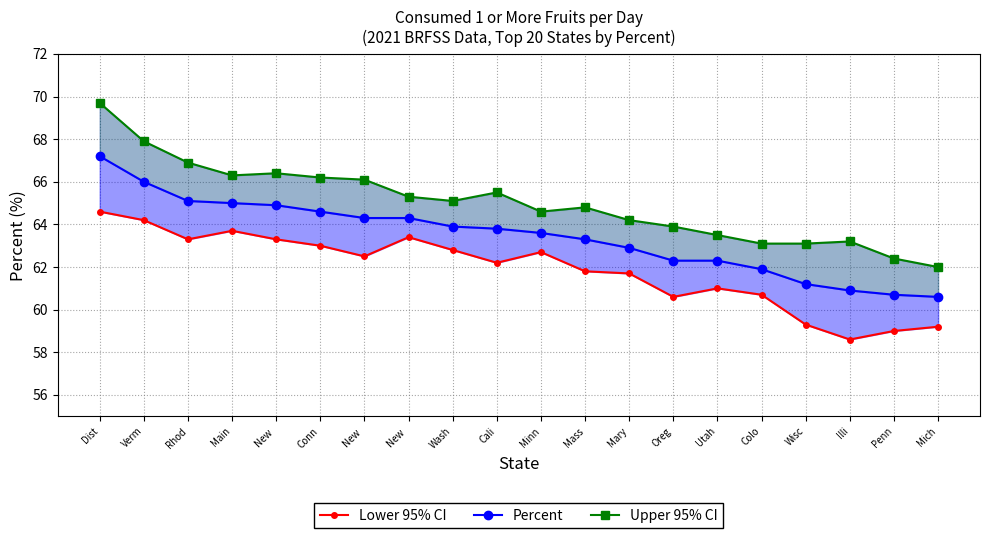

True or false: Percent and Upper 95% CI cross at least once.

False